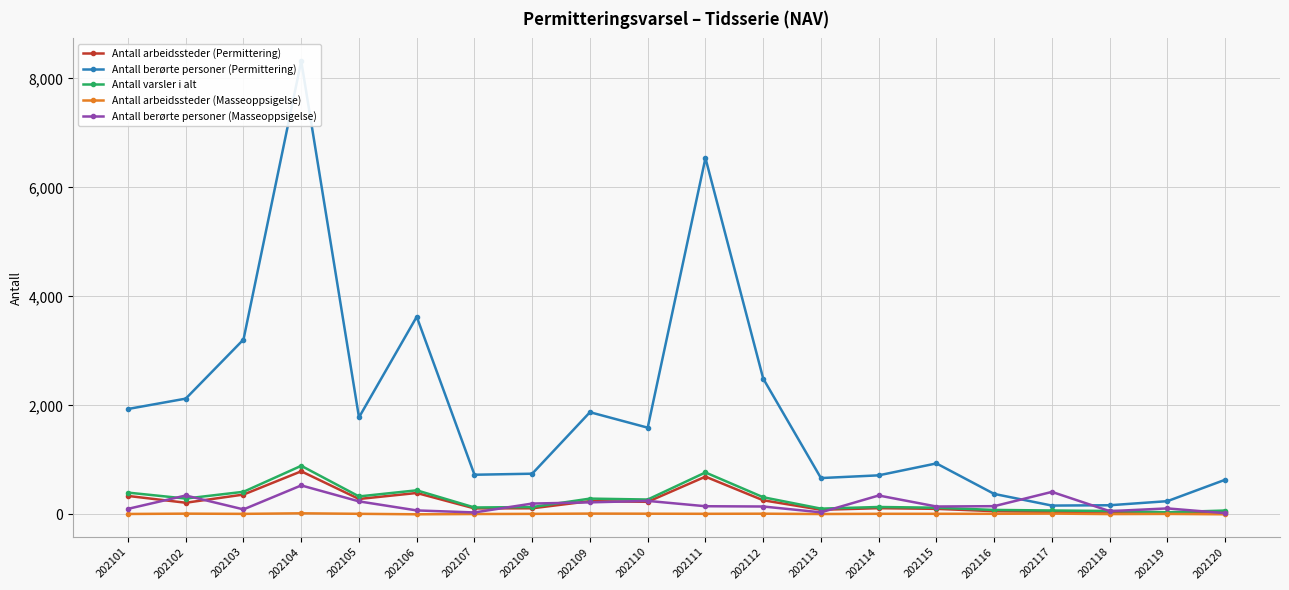

What is the spread (max minus min) of values at 202119?

234